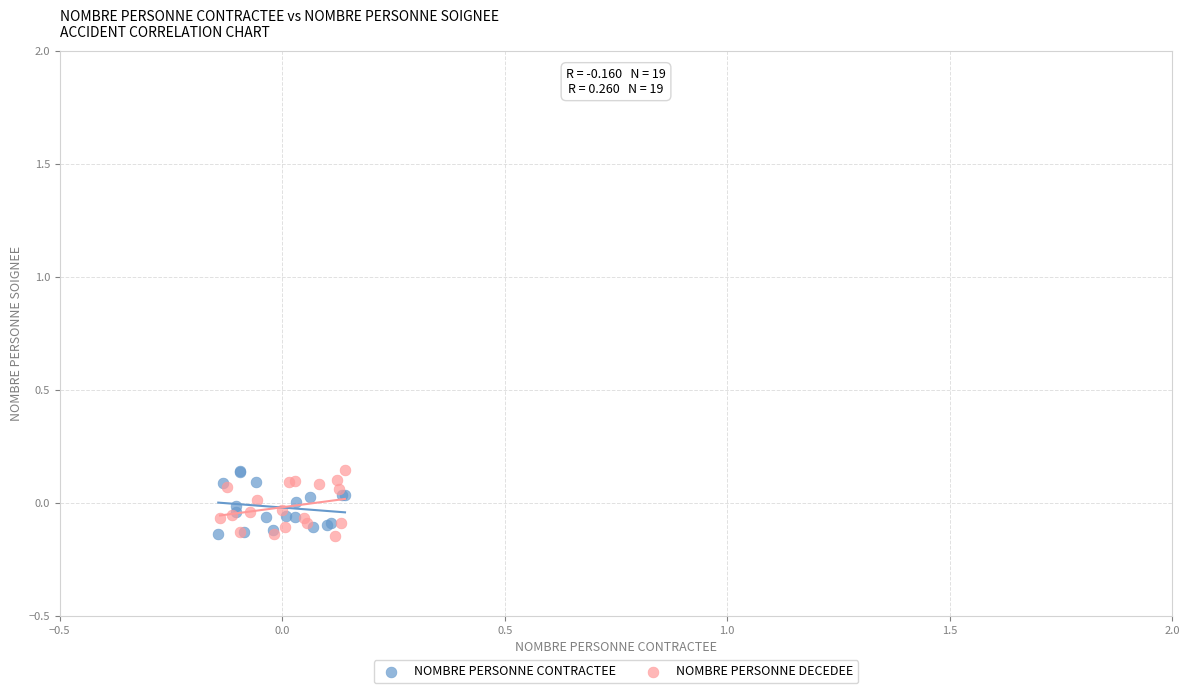

What are all the series names shown in the legend?

NOMBRE PERSONNE CONTRACTEE, NOMBRE PERSONNE DECEDEE